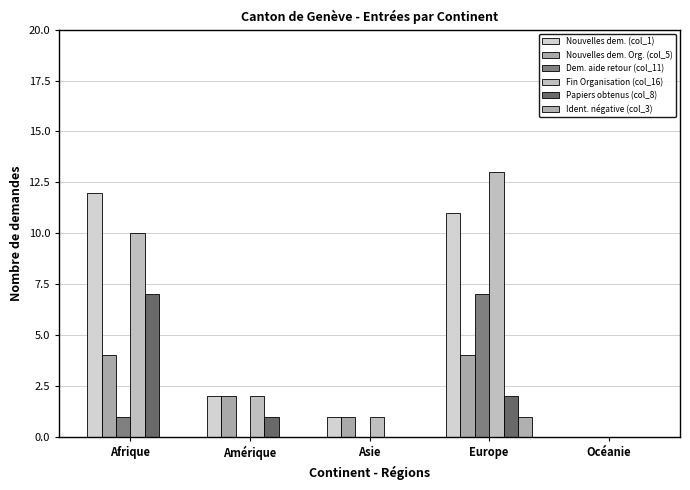

Are the bars grouped side by side (vs. stacked)?

Yes